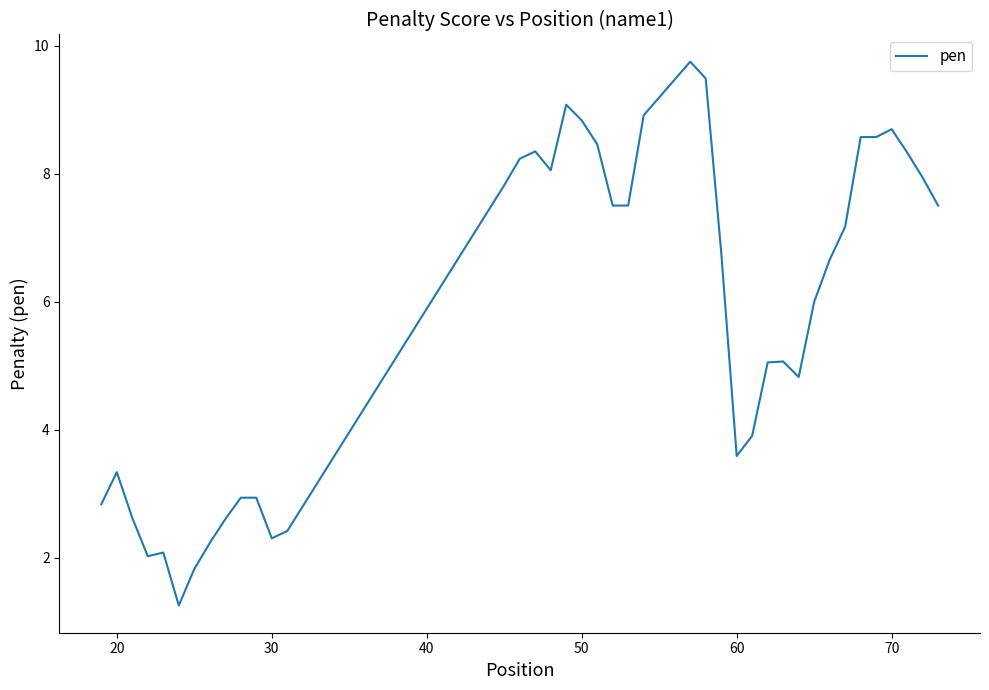

What is the maximum value shown in the chart?

9.8